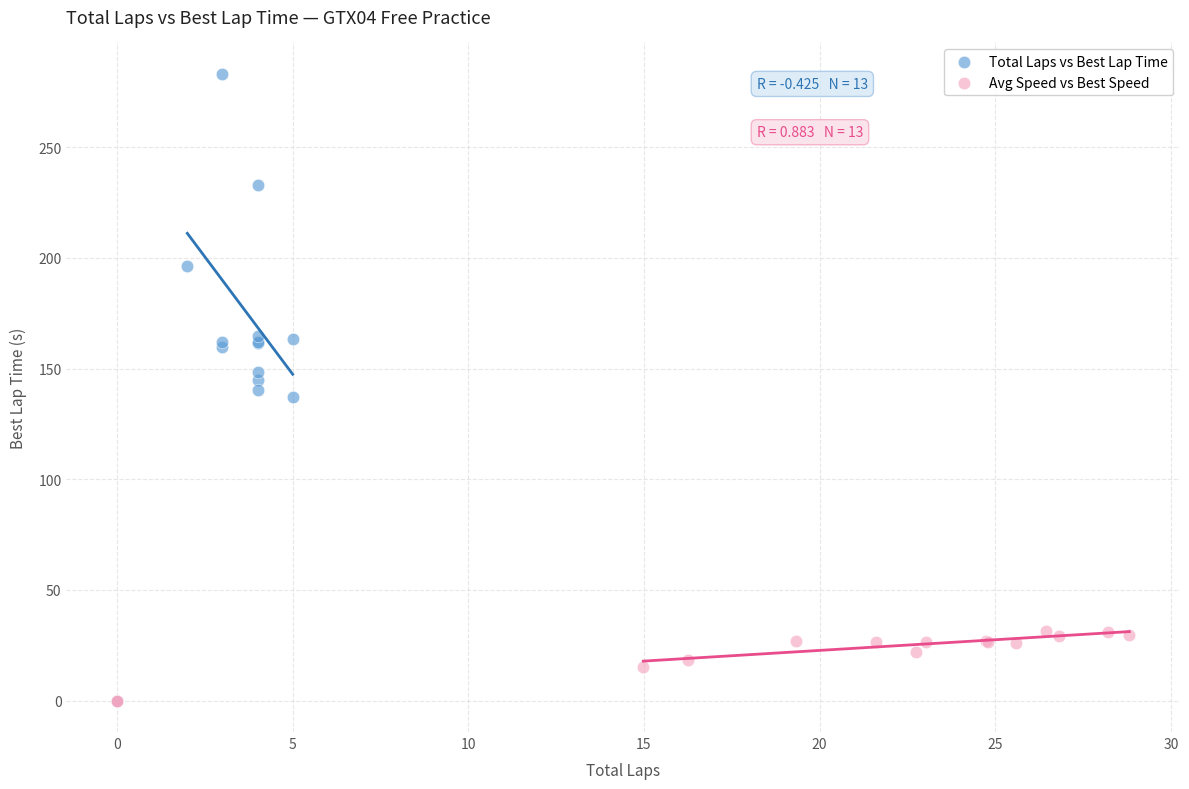

Which series contains the highest Y value?

Total Laps vs Best Lap Time